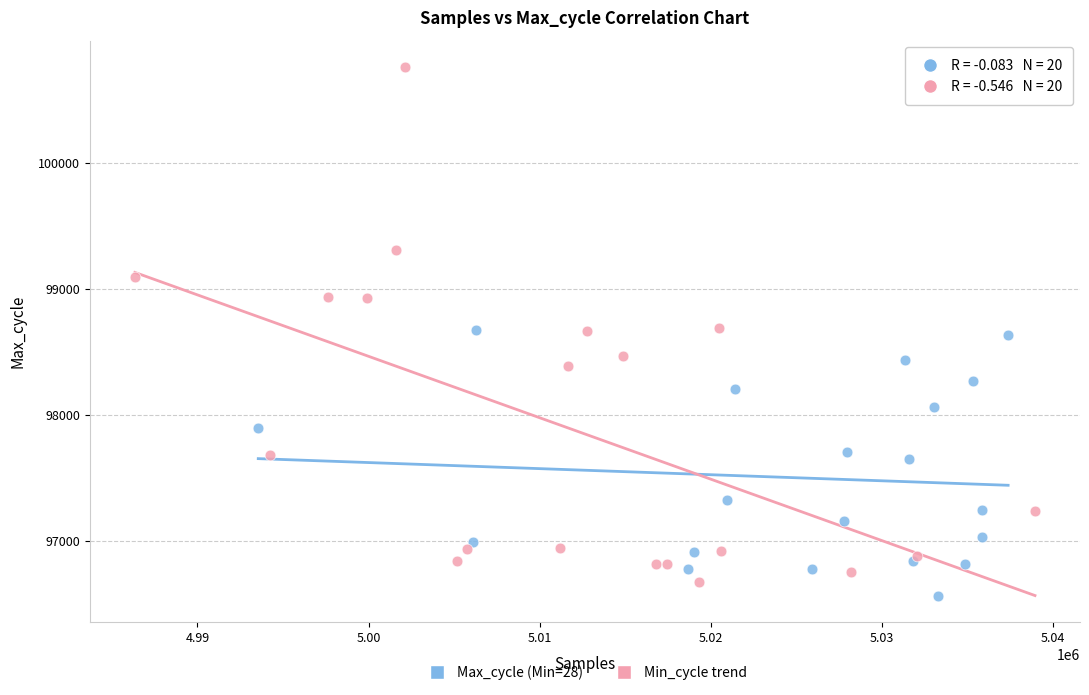

Which series contains the highest Y value?

Min_cycle trend